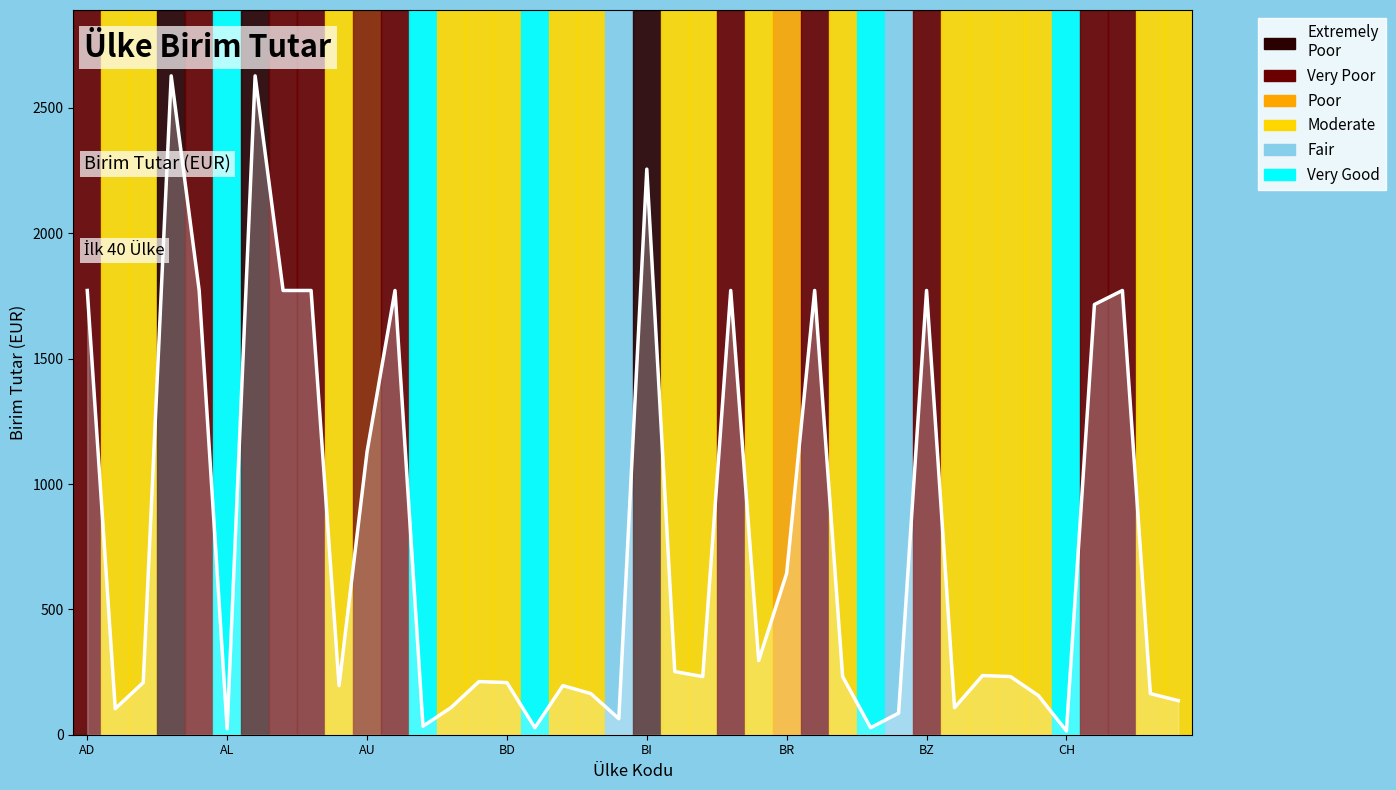

What is the maximum value shown in the chart?

2628